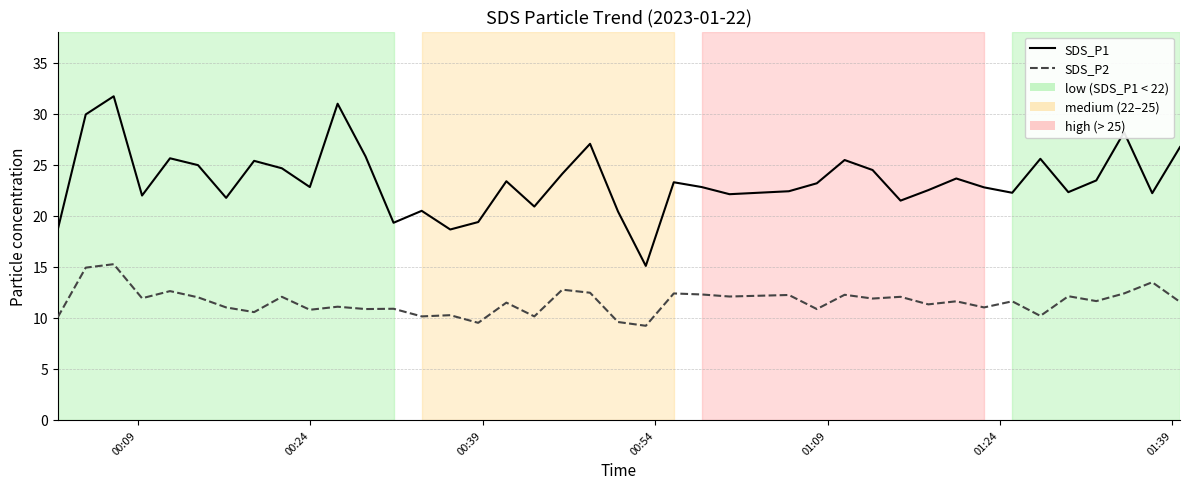

What is the maximum value for SDS_P2?

15.3